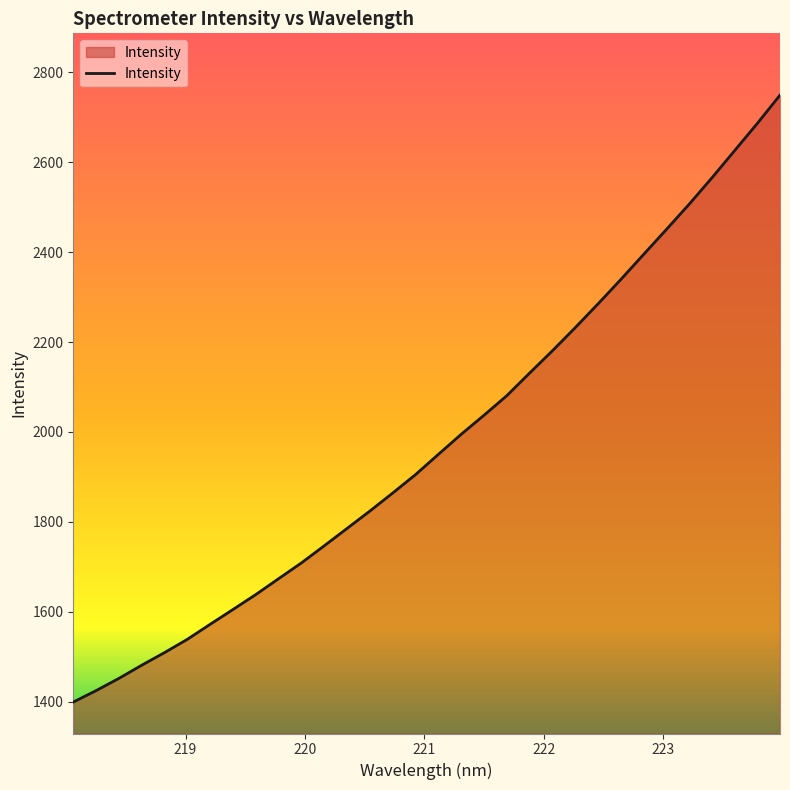

What is the greatest value displayed?

2749.5